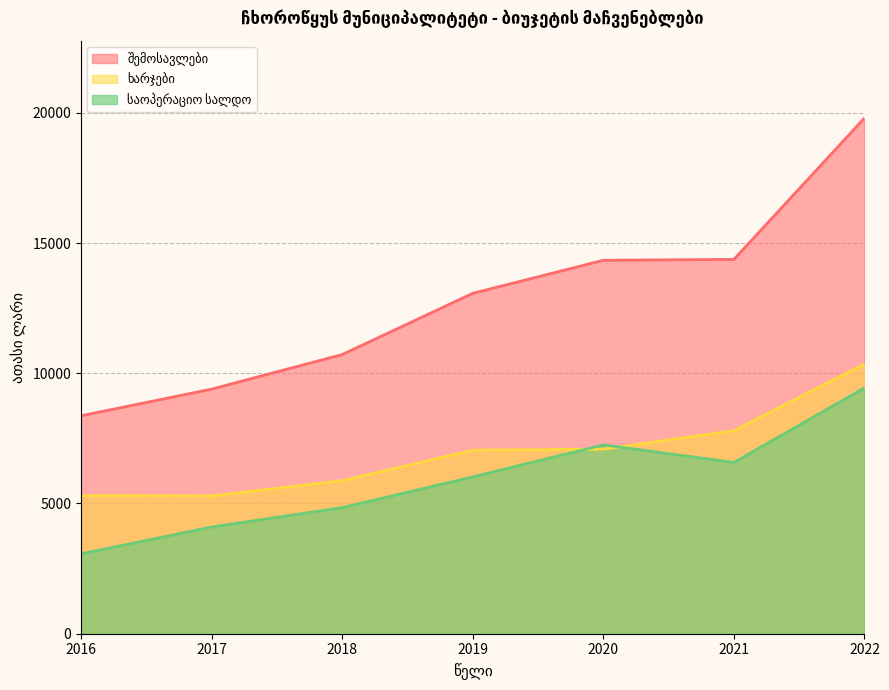

True or false: შემოსავლები and ხარჯები cross at least once.

False